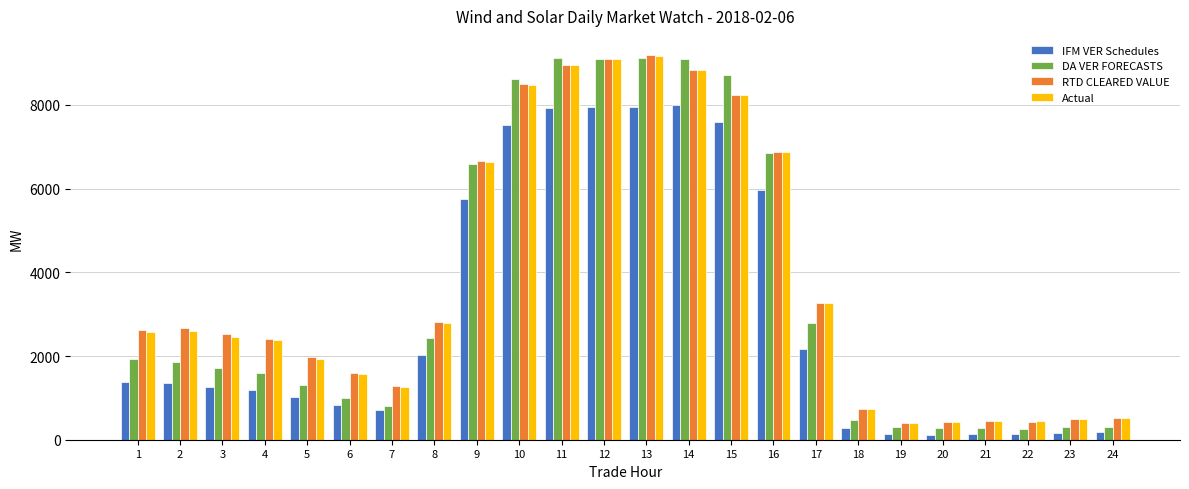

The value of RTD CLEARED VALUE at 16 is 12322.1. True or false?

False